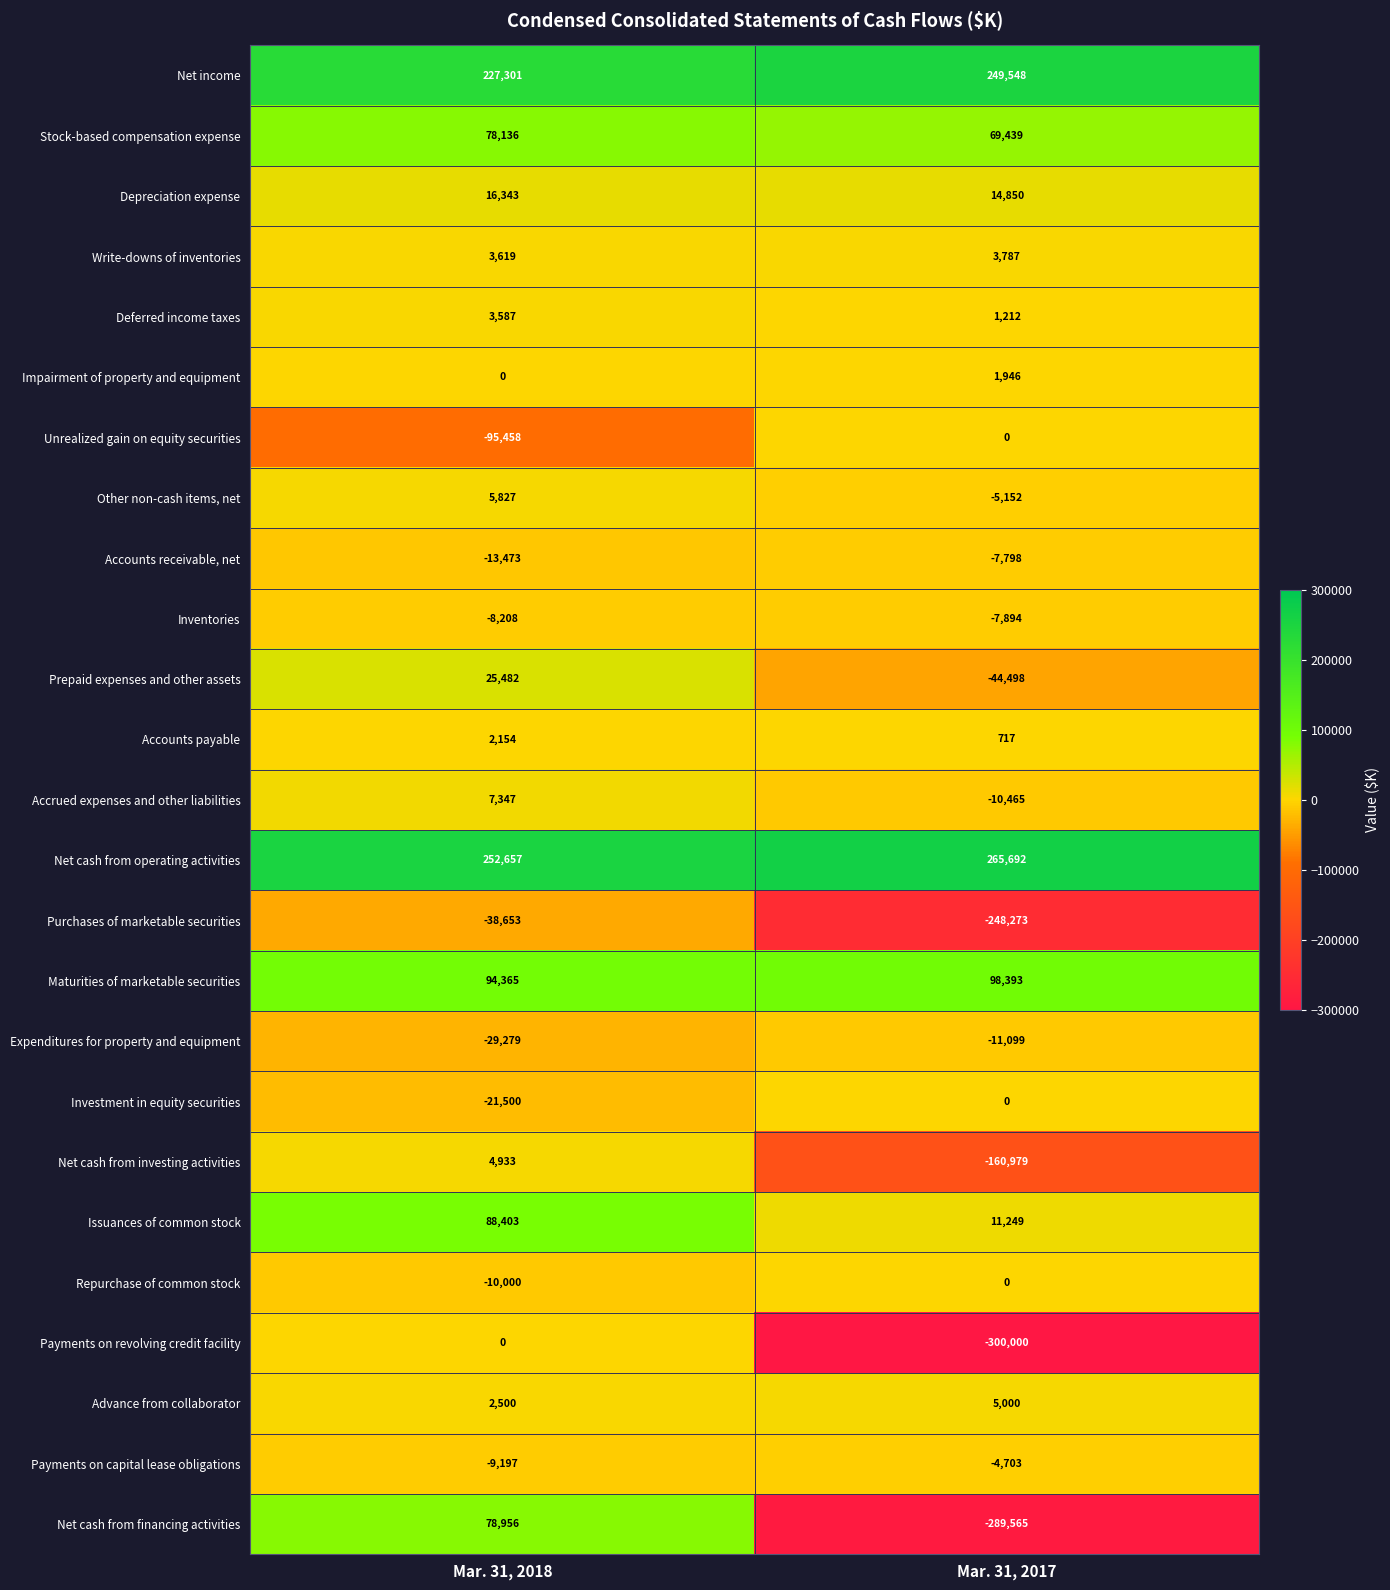

Is the value of Purchases of marketable securities at Mar. 31, 2017 greater than the value of Other non-cash items, net at Mar. 31, 2018?

No